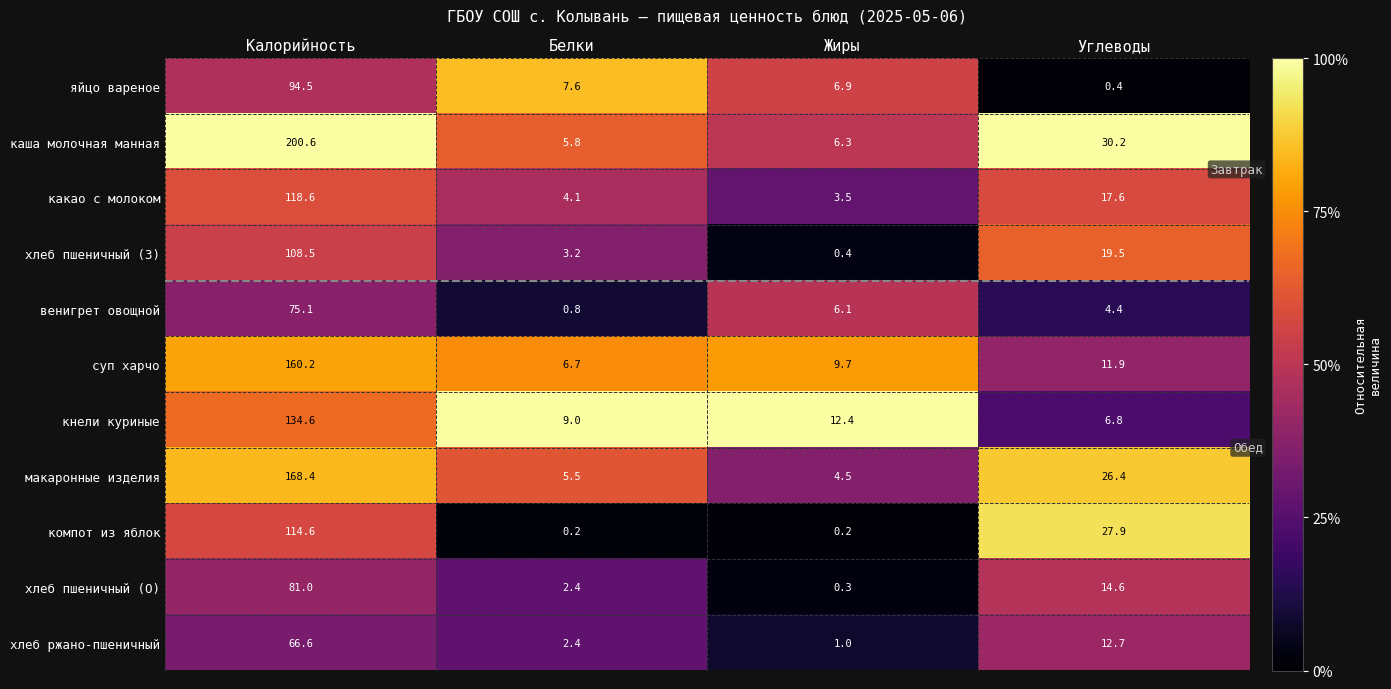

What is the minimum value for венигрет овощной?

0.8